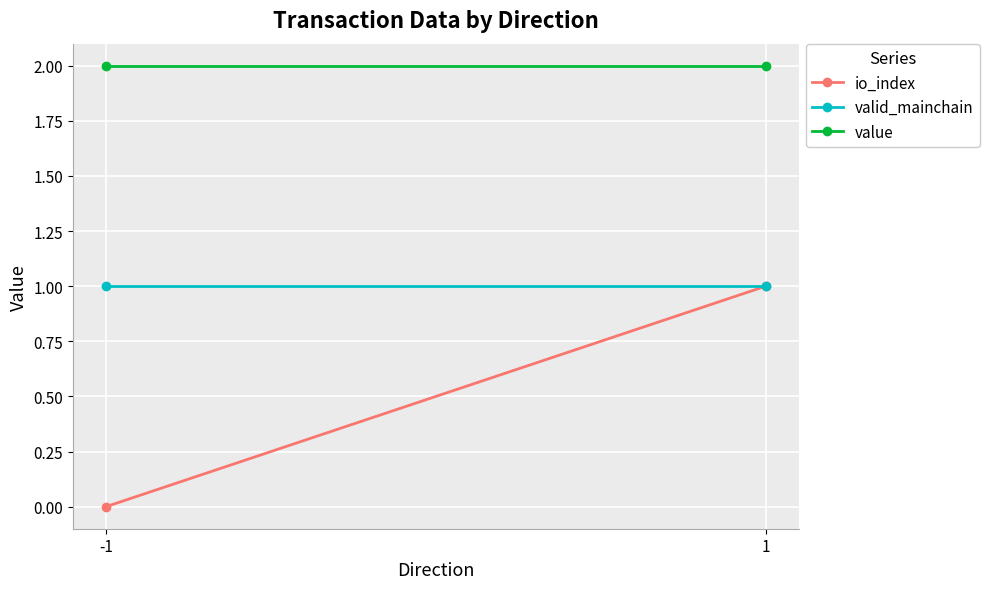

Rank the series by their average value, from highest to lowest.

value, valid_mainchain, io_index